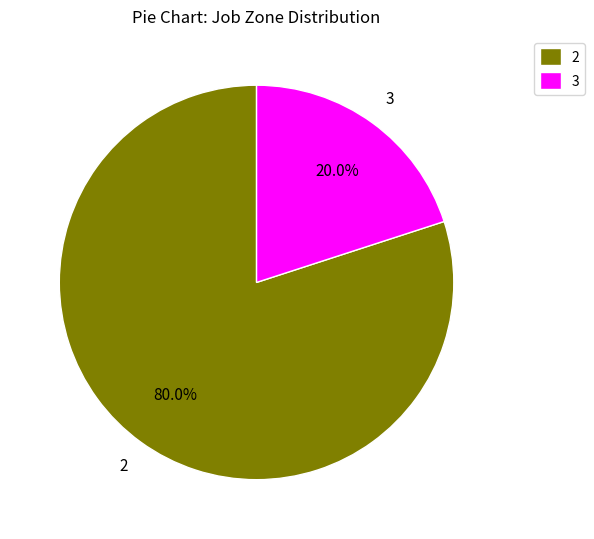

Which slice represents more than half of the pie?

2